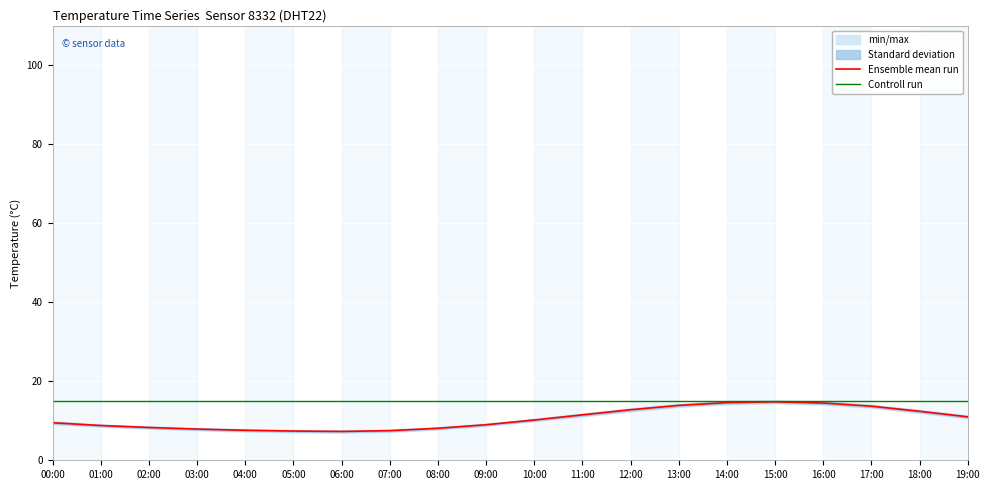

What is the difference between the highest and lowest values at 03:00?

7.1